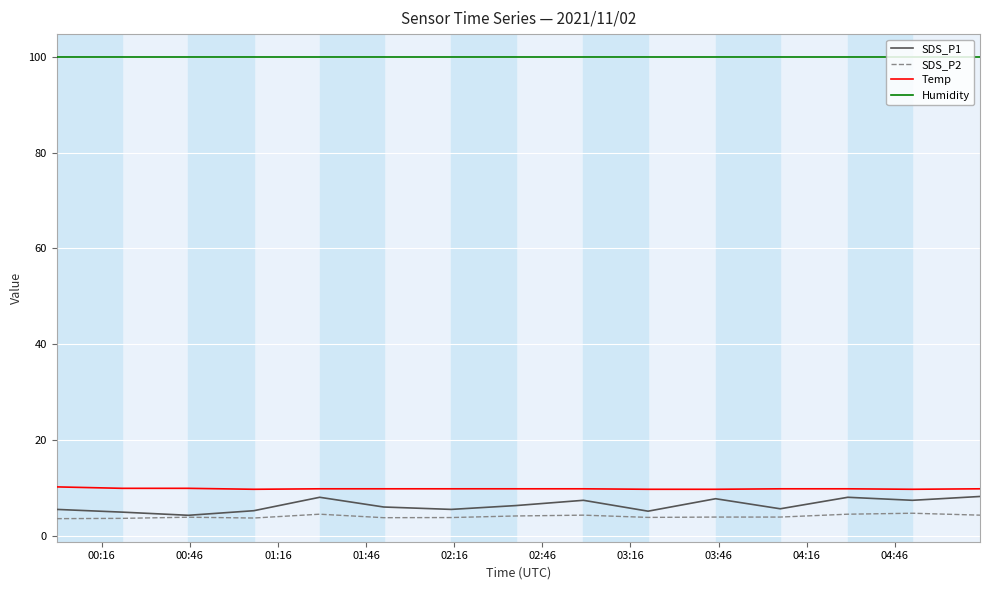

True or false: SDS_P2 and Temp intersect in this chart.

False